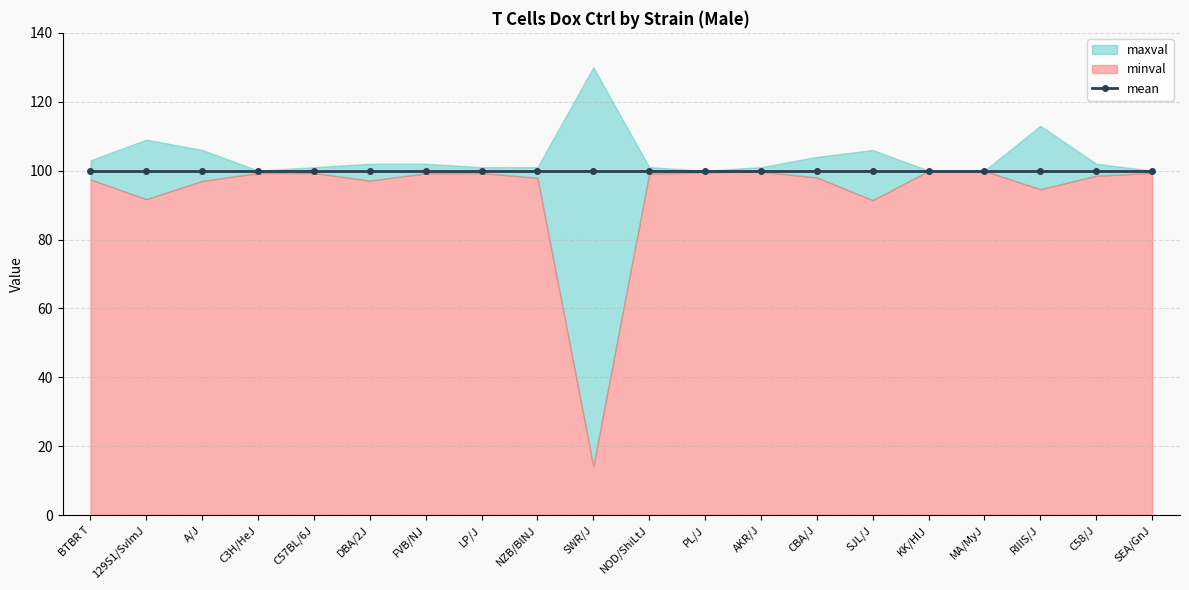

List the series in order of their peak value, lowest first.

minval, mean, maxval